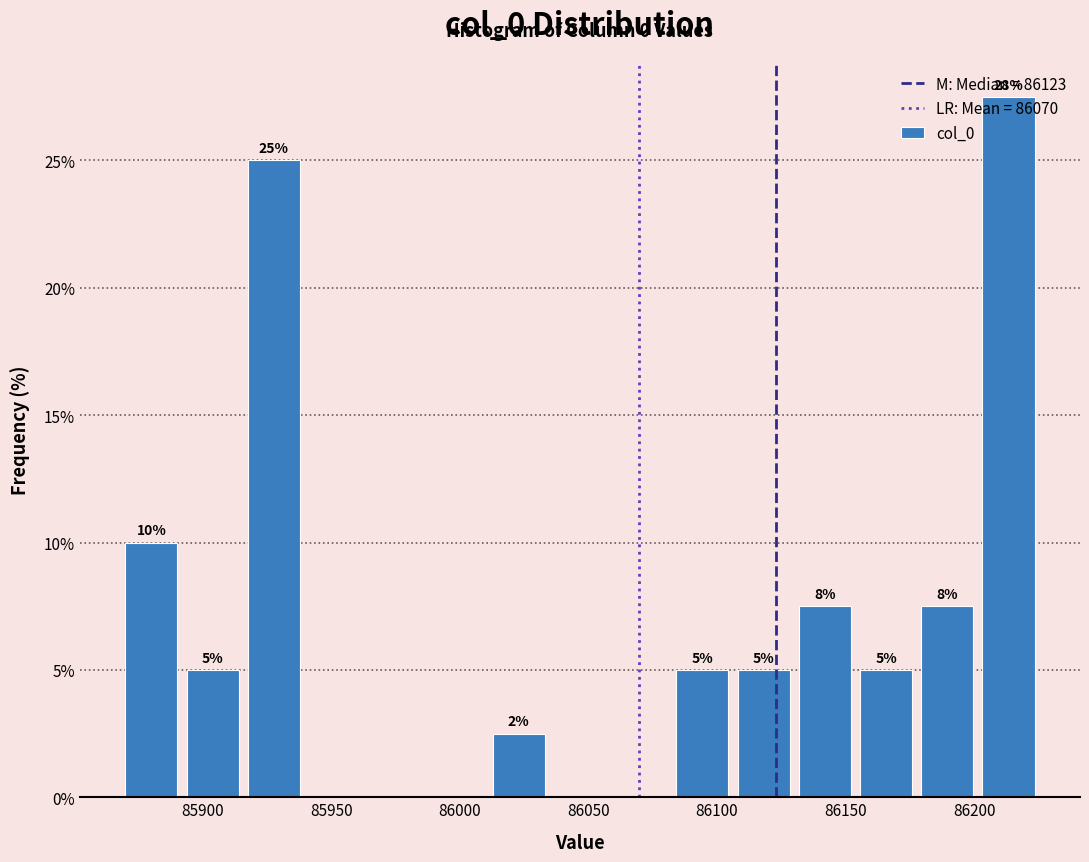

Over which range of the x-axis is the bar tallest?

86205 to 86225